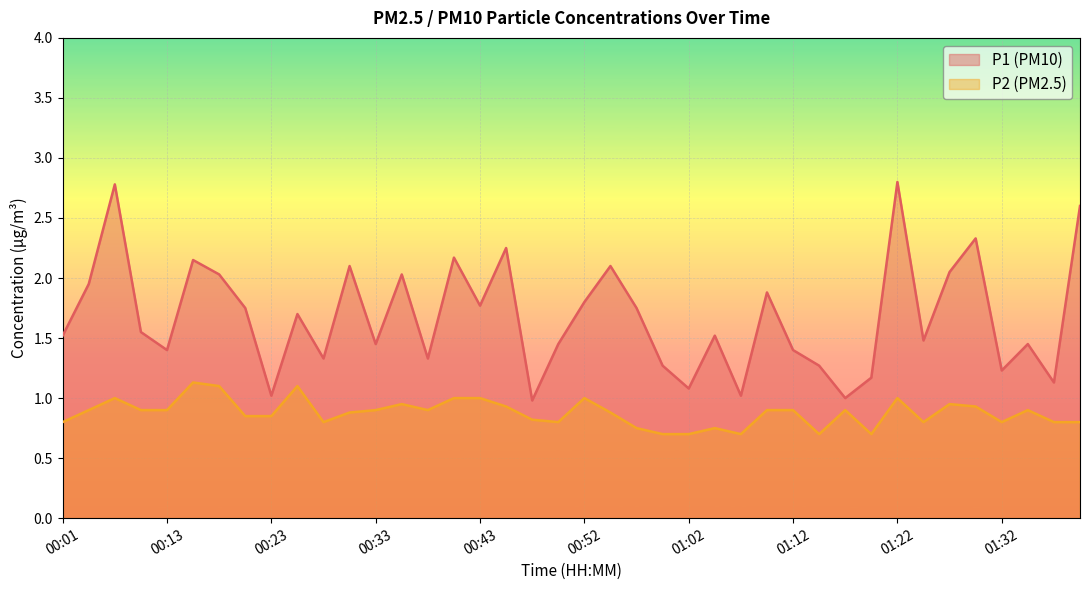

Which has a higher value, 01:17 or 00:50?

00:50